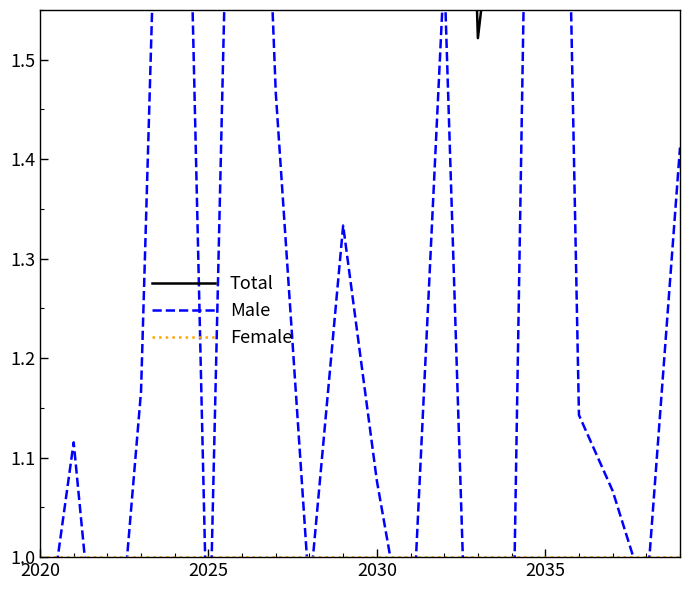

Reading left to right, list all the values displayed in this chart.

Total: 1.9	2.1	1.8	2.2	3.3	1.9	3.3	2.5	2.0	2.3	2.1	1.9	2.6	1.5	1.8	3.9	2.1	2.1	2.0	2.4
Male: 0.9	1.1	0.8	1.2	2.3	0.9	2.3	1.5	1.0	1.3	1.1	0.9	1.6	0.5	0.8	2.9	1.1	1.1	1.0	1.4
Female: 1.0	1.0	1.0	1.0	1.0	1.0	1.0	1.0	1.0	1.0	1.0	1.0	1.0	1.0	1.0	1.0	1.0	1.0	1.0	1.0